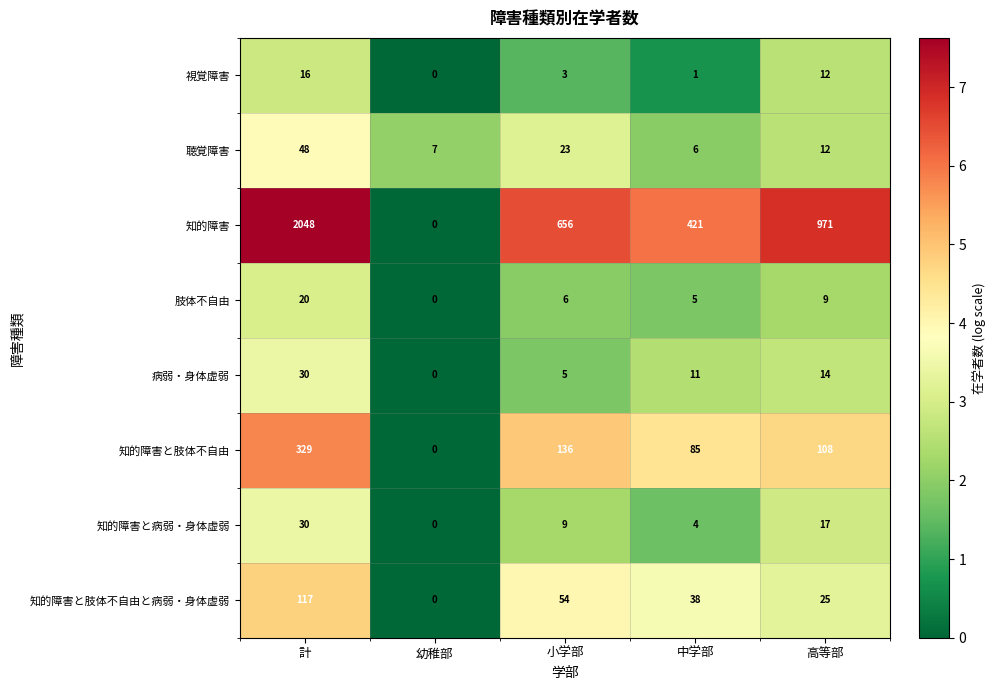

How many series are shown in this chart?

8